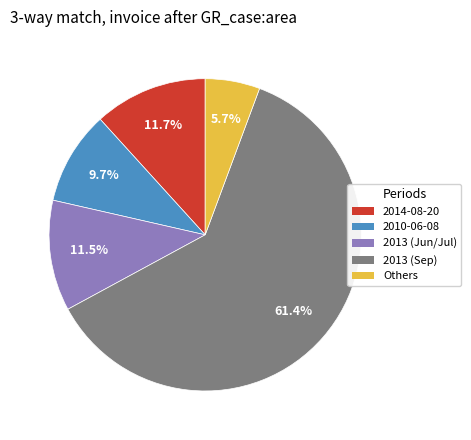

Does 2014-08-20 represent more than half of the total?

No